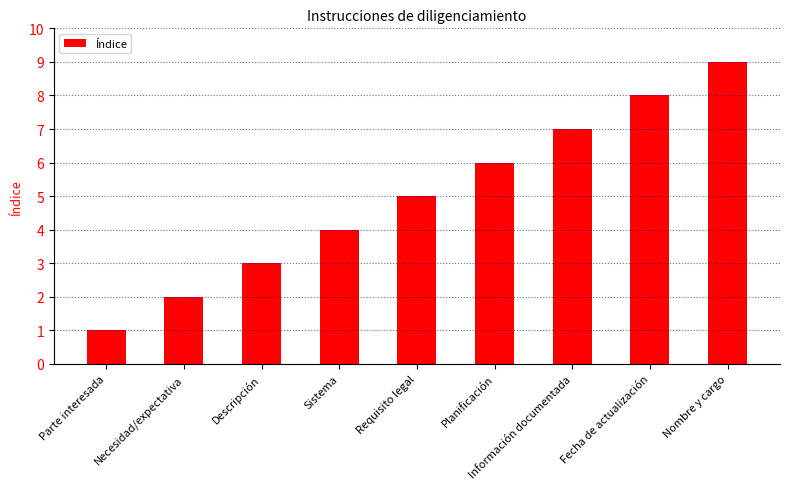

What is the sum of the values at Planificación and Requisito legal?

11